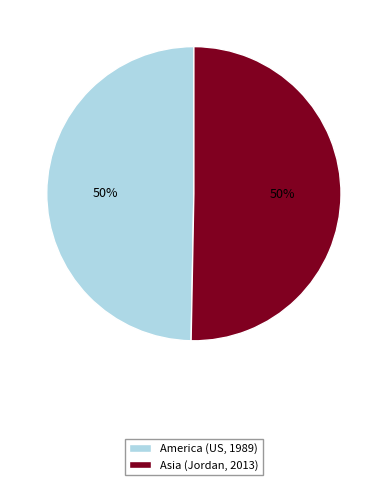

How many segments does this pie chart have?

2